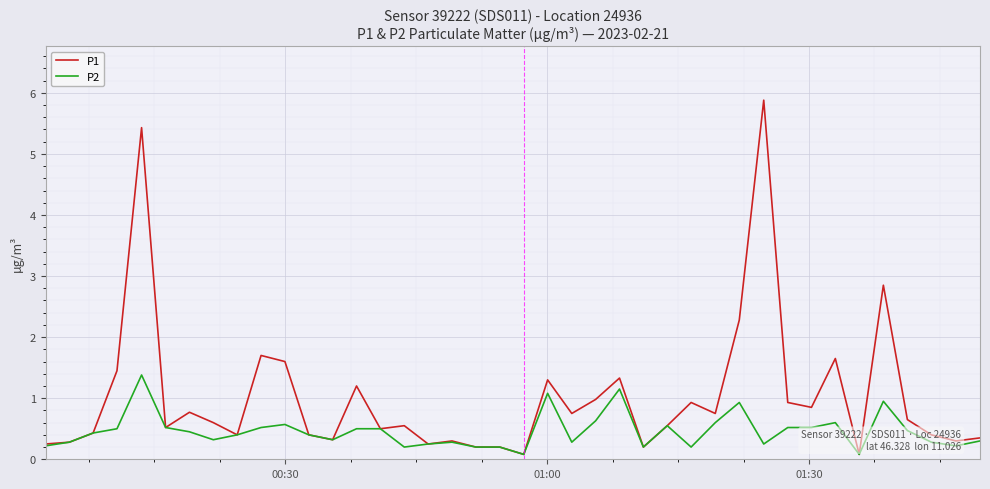

Which series has the largest range (max minus min)?

P1